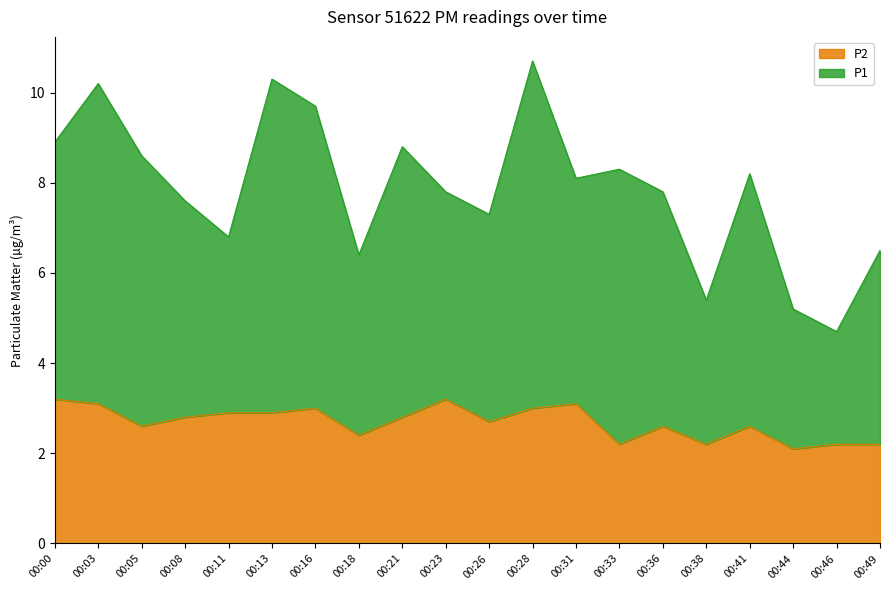

How many lines are shown in the chart?

2